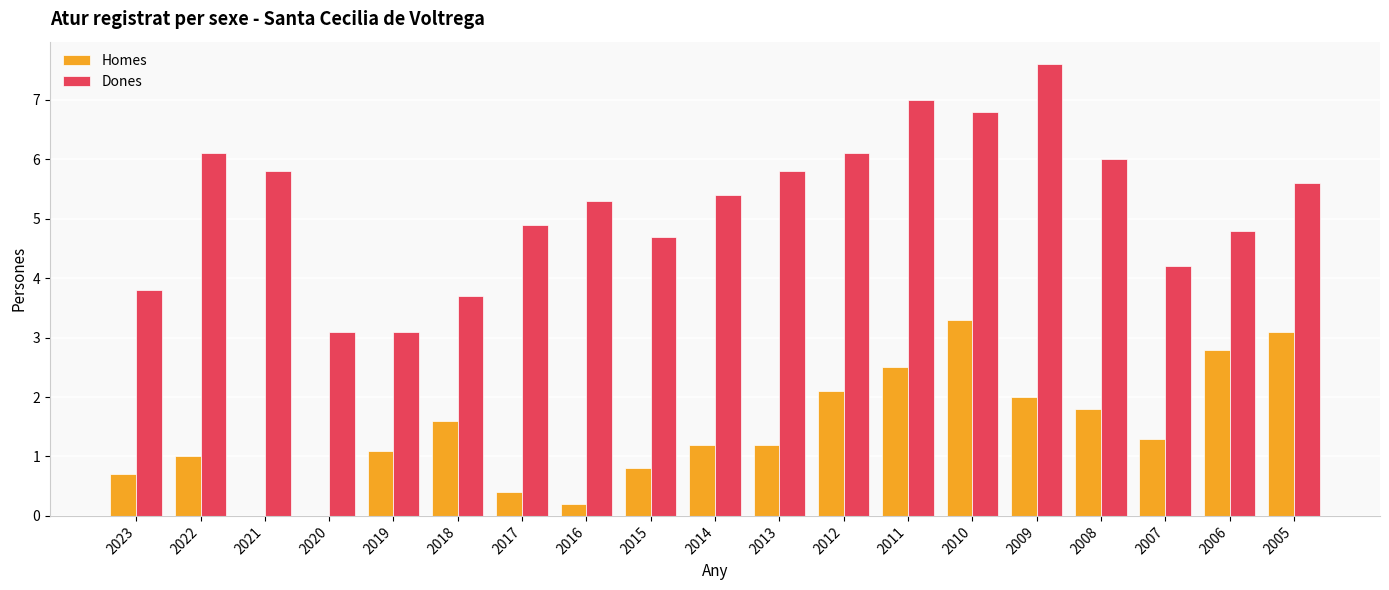

At which label is Homes closest to 1?

2022